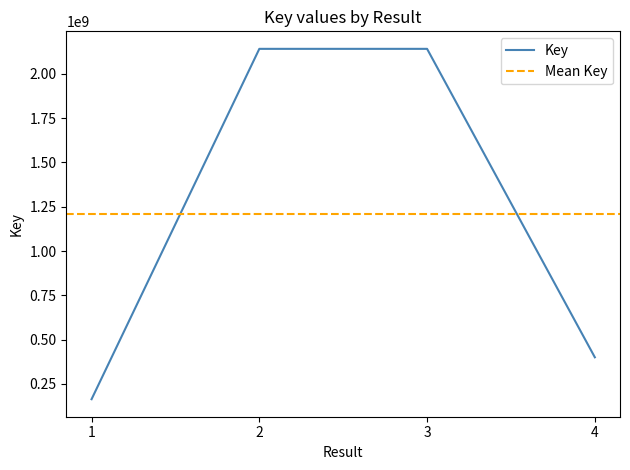

How many data points does each series have?

4